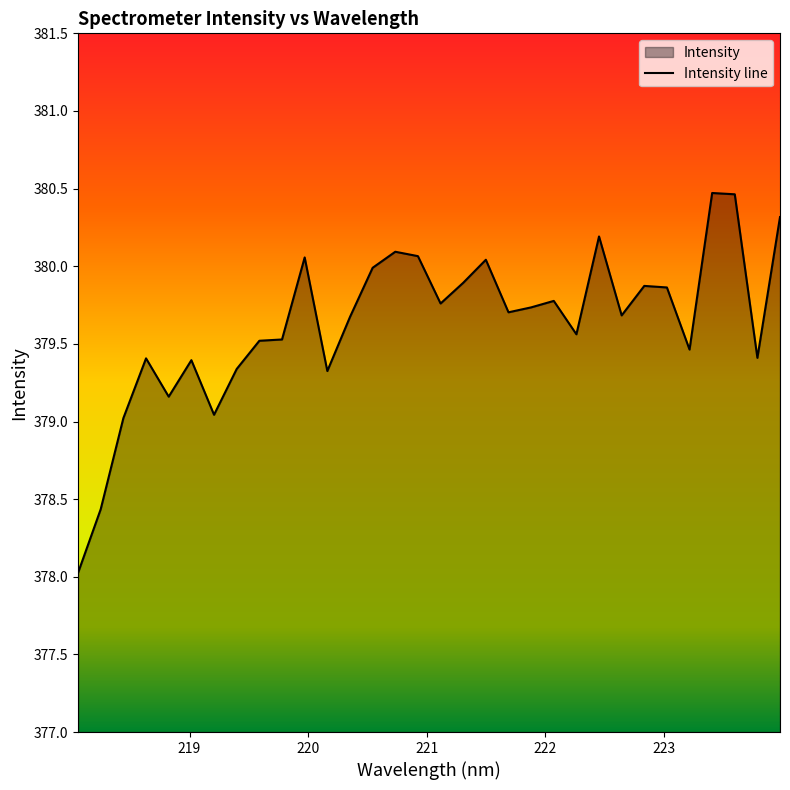

Reading left to right, list all the values displayed in this chart.

378.0	378.4	379.0	379.4	379.2	379.4	379.0	379.3	379.5	379.5	380.1	379.3	379.7	380.0	380.1	380.1	379.8	379.9	380.0	379.7	379.7	379.8	379.6	380.2	379.7	379.9	379.9	379.5	380.5	380.5	379.4	380.3